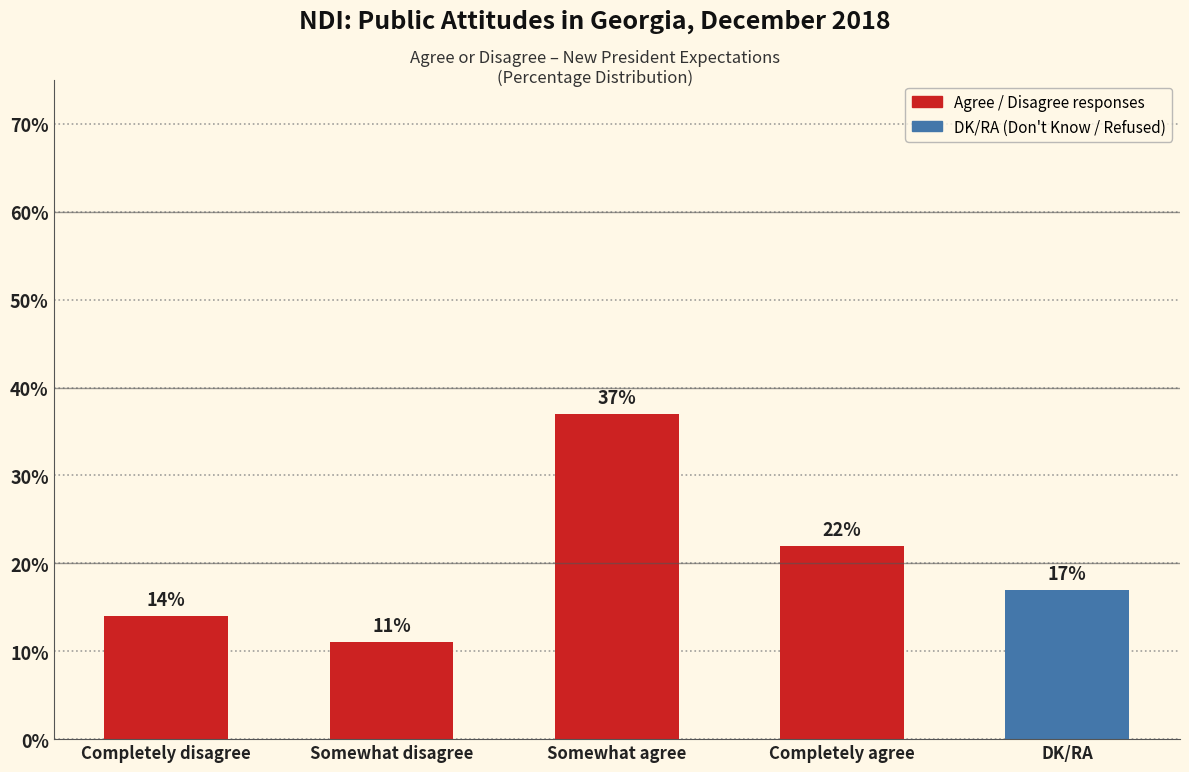

What is the change in value from Completely disagree to DK/RA?

+3